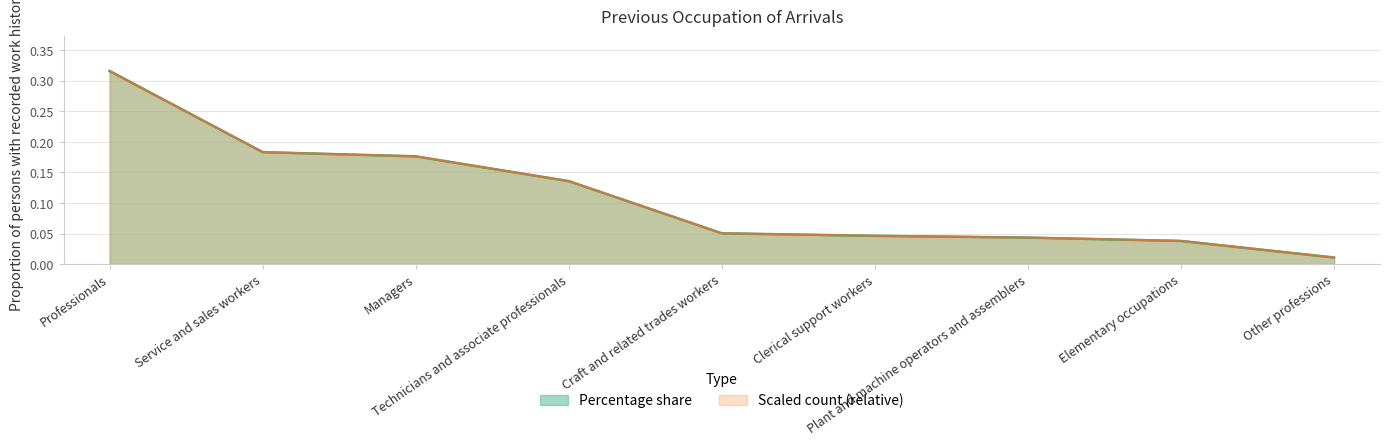

How many lines are shown in the chart?

2